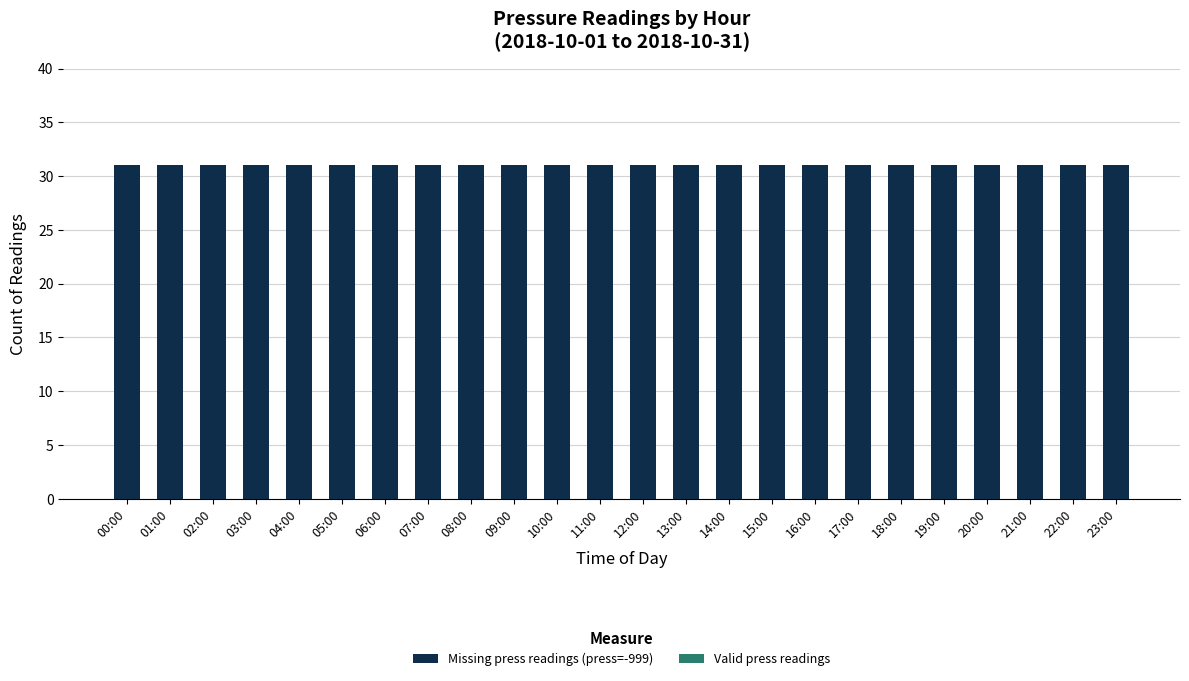

The value of Valid press readings at 02:00 is 0. True or false?

True